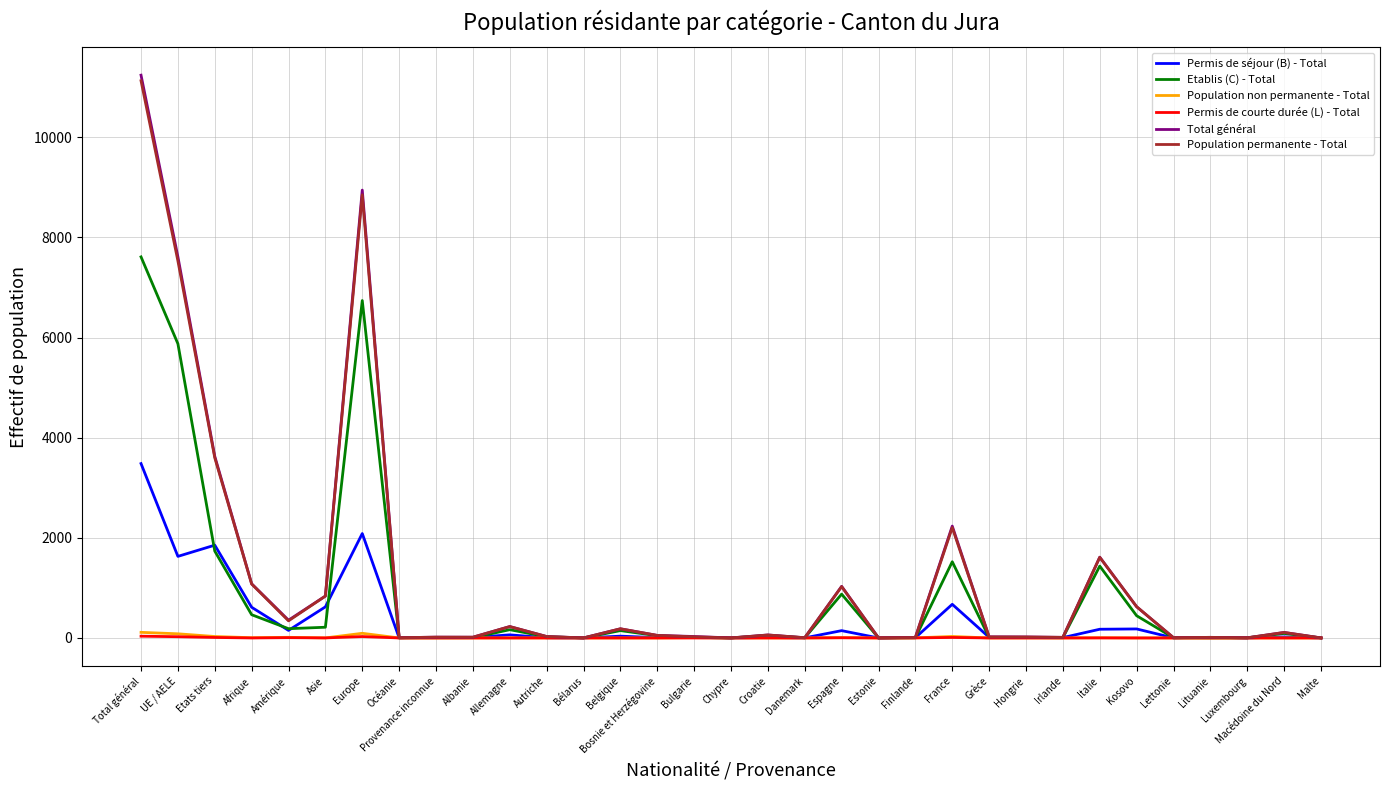

What is the maximum value for Population permanente - Total?

11127